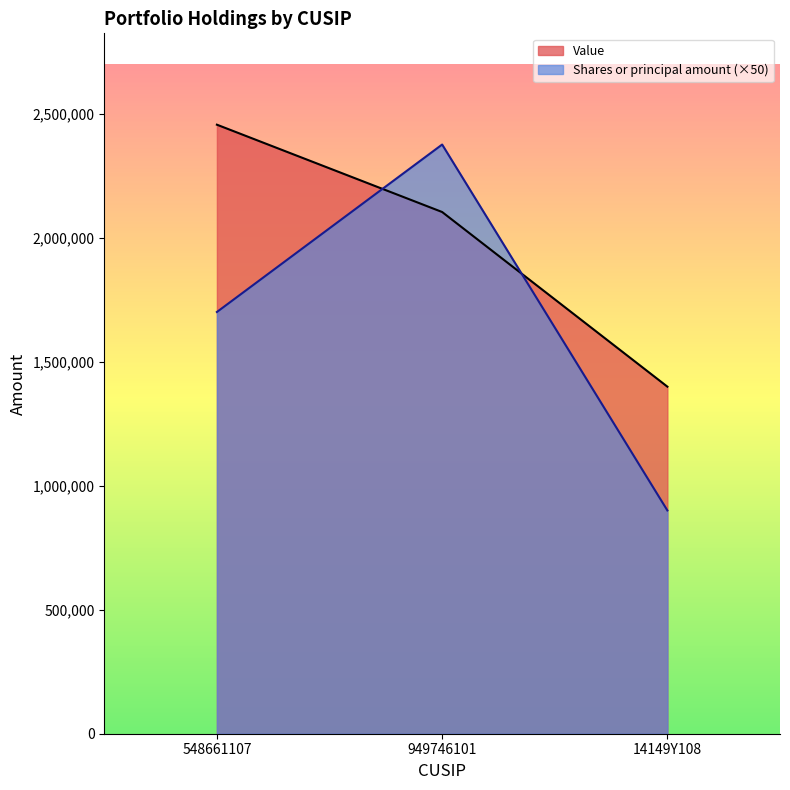

Is the value of Shares or principal amount at 548661107 greater than the value of Value at 14149Y108?

Yes